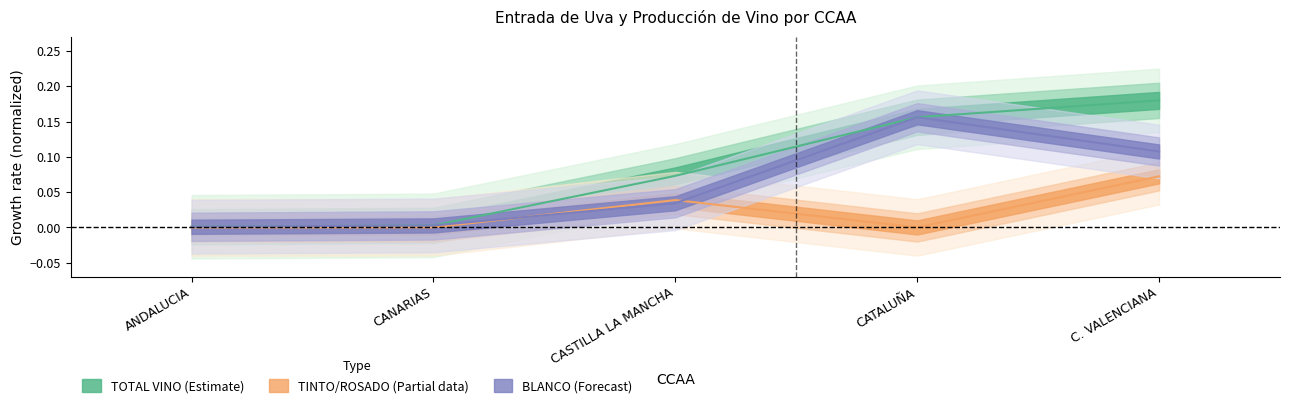

List the series in order of their overall mean, highest first.

TOTAL VINO, BLANCO, TINTO/ROSADO